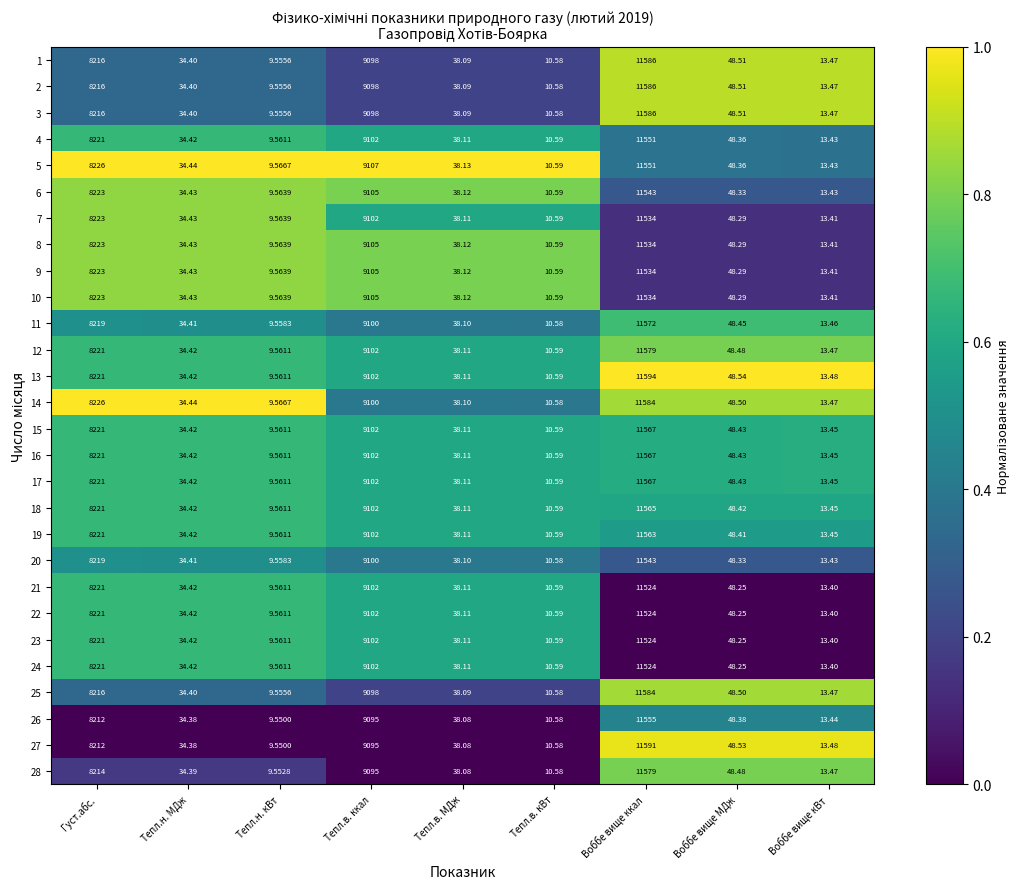

List the labels in order of 19 value, smallest first.

Тепл.н. кВт, Тепл.в. кВт, Воббе вище кВт, Тепл.н. МДж, Тепл.в. МДж, Воббе вище МДж, Густ.абс., Тепл.в. ккал, Воббе вище ккал